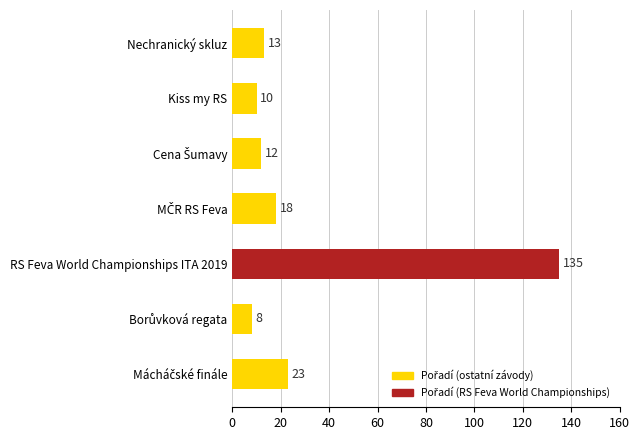

What is the maximum value shown in the chart?

135